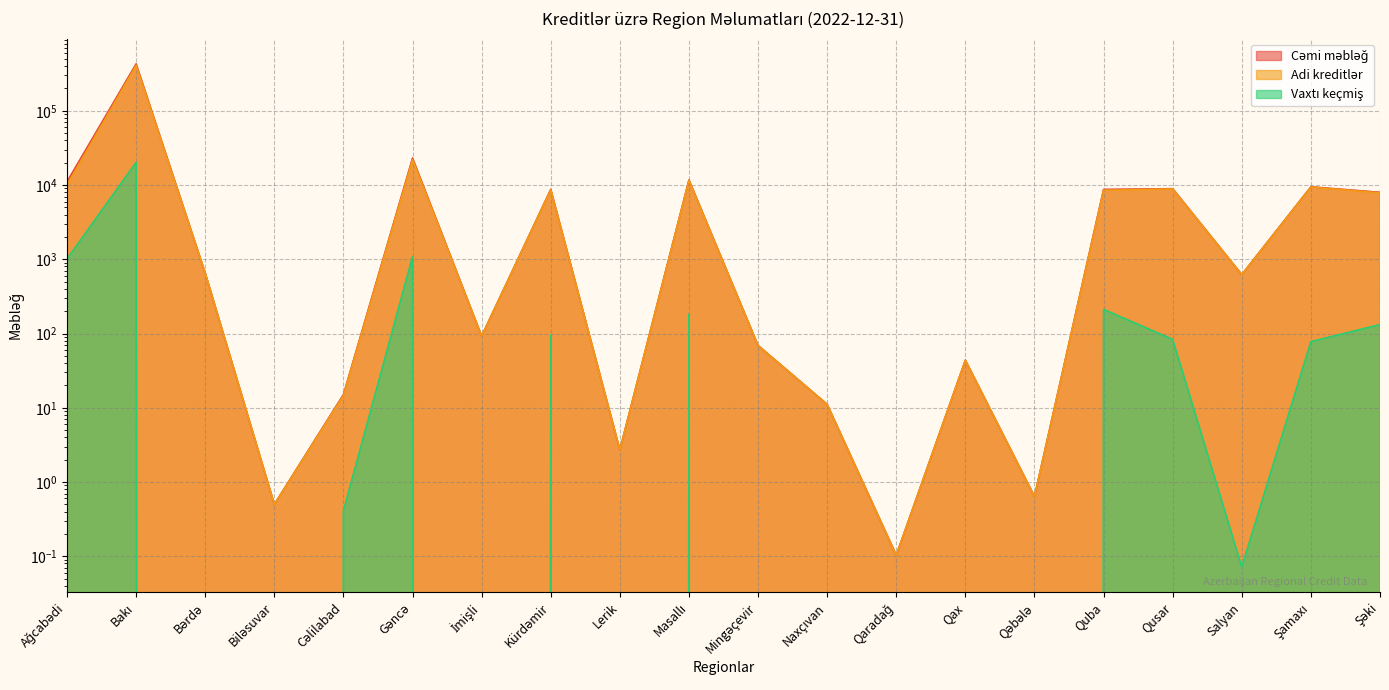

Is it true that Cəmi məbləğ equals 1.8 at Lerik?

False